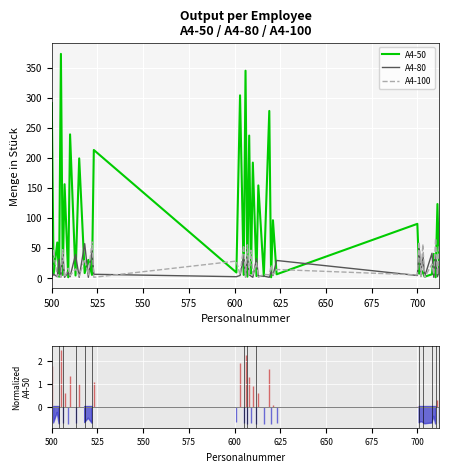

What is the lowest value of the A4-100 series?

1